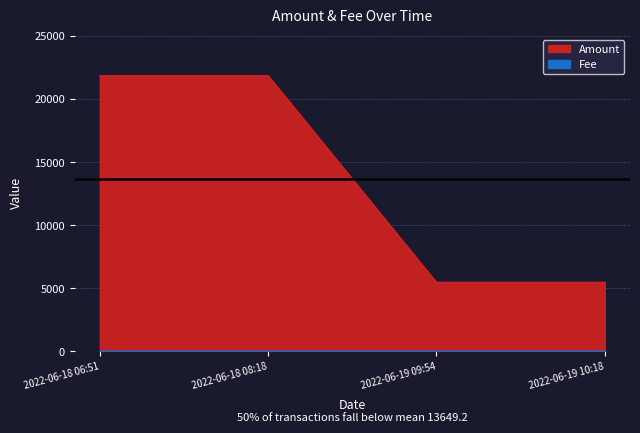

How many data points are above 21839?

2